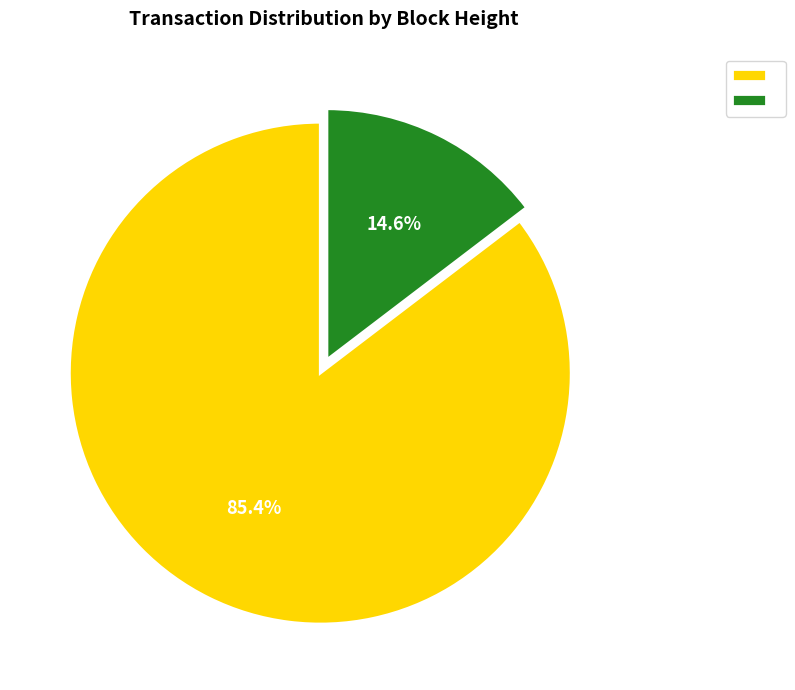

Does any single category account for the majority?

Yes